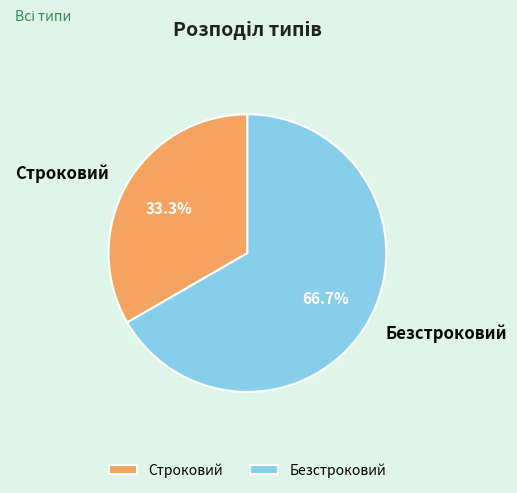

To the nearest percent, what is the average slice percentage?

50%